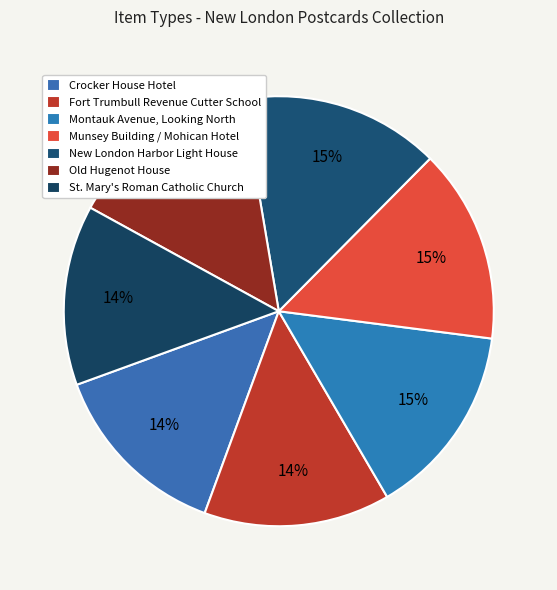

How many slices are in this pie chart?

7